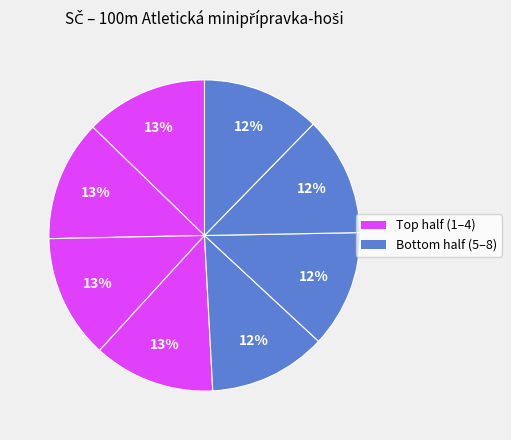

To the nearest percent, what is the difference between the largest and smallest slice percentages?

1%